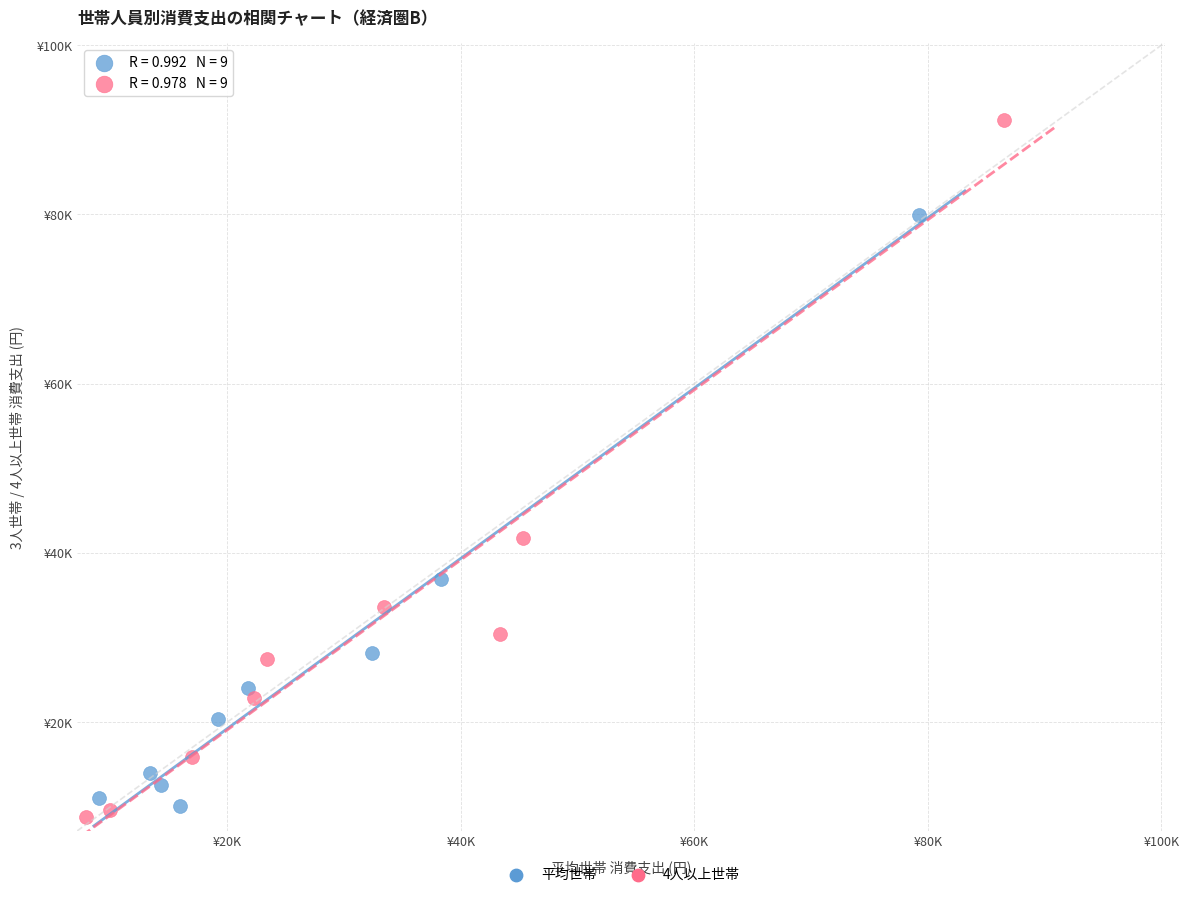

What are all the series names shown in the legend?

平均世帯, 4人以上世帯